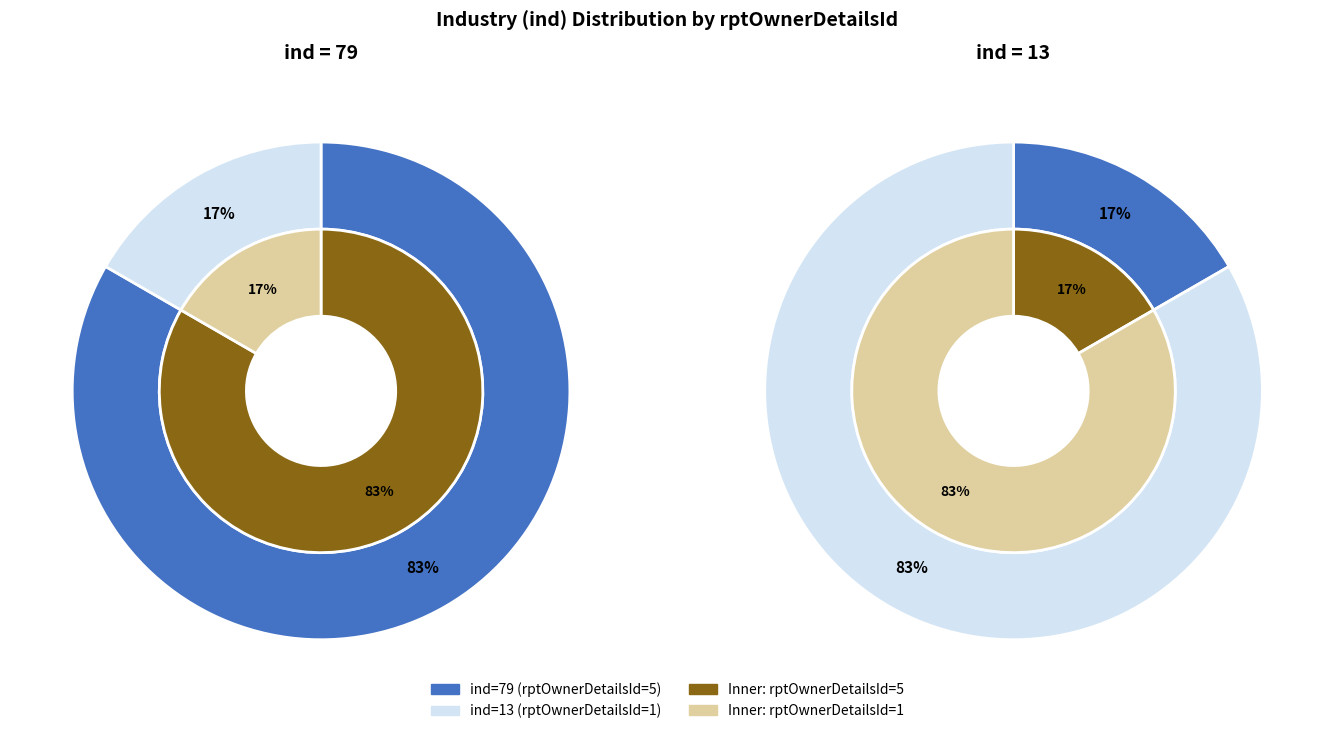

Rank the categories by value from lowest to highest.

13, 79